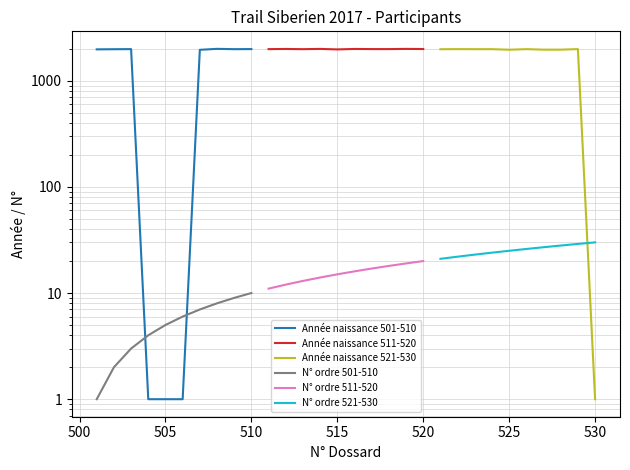

True or false: Année naissance 521-530 and N° ordre 511-520 cross at least once.

True